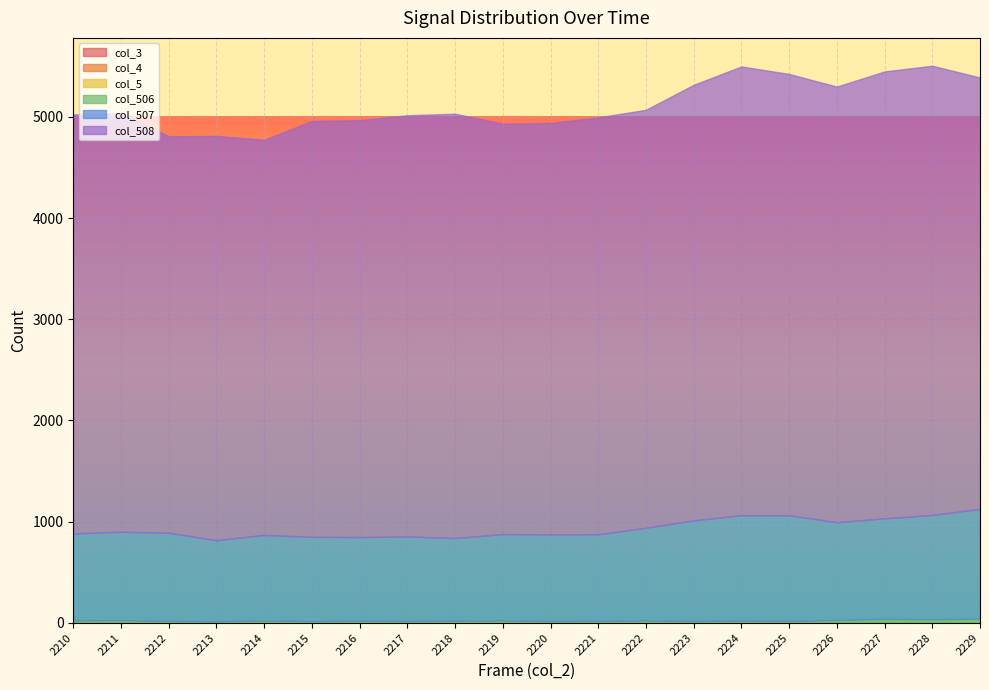

Which series has the widest spread of values?

col_508